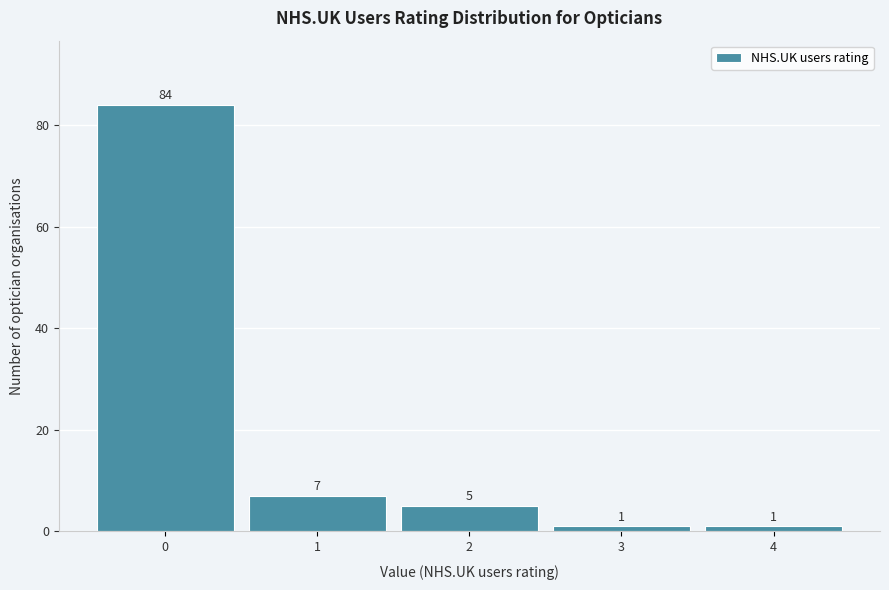

Reading left to right, list all the values displayed in this chart.

0=84	1=7	2=5	3=1	4=1